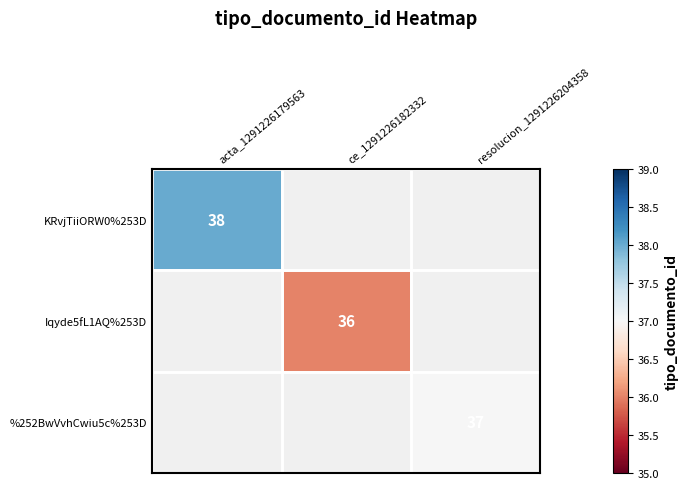

True or false: KRvjTiiORW0%253D has a value of 38 at acta_1291226179563.

True